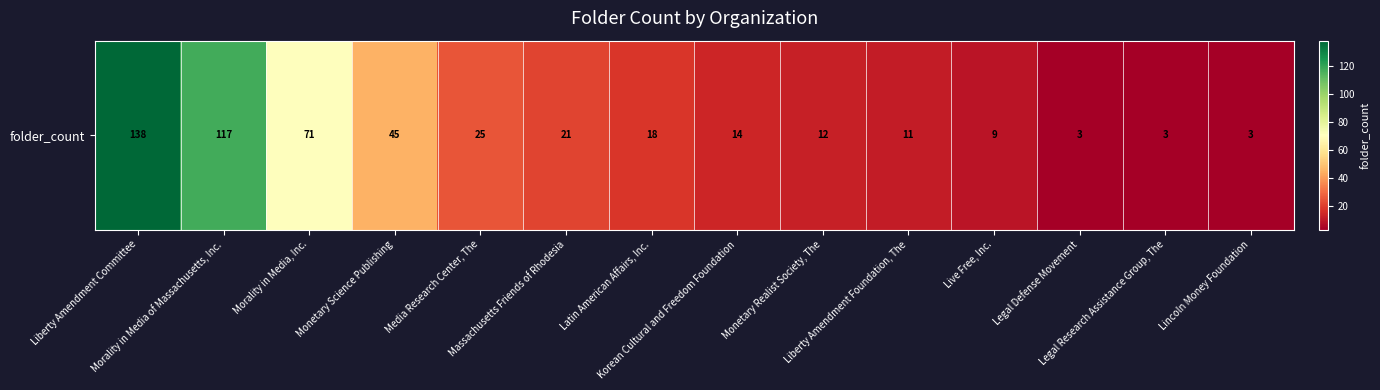

Read the value at Korean Cultural and Freedom Foundation, to the nearest 5.

15